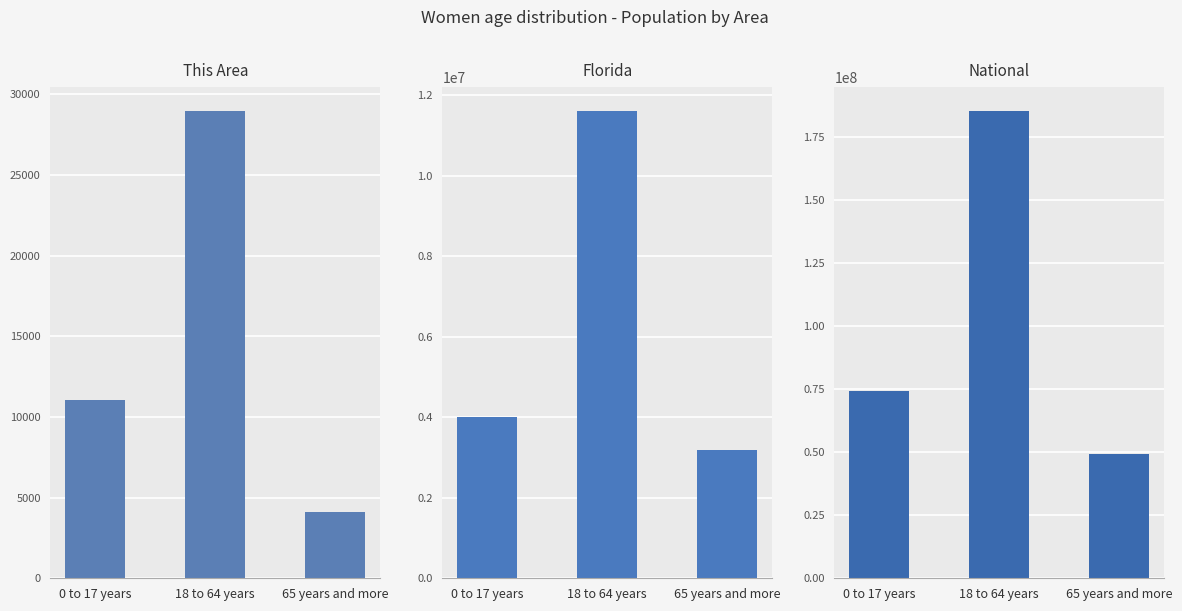

At which category does the chart reach its peak across all series?

18 to 64 years